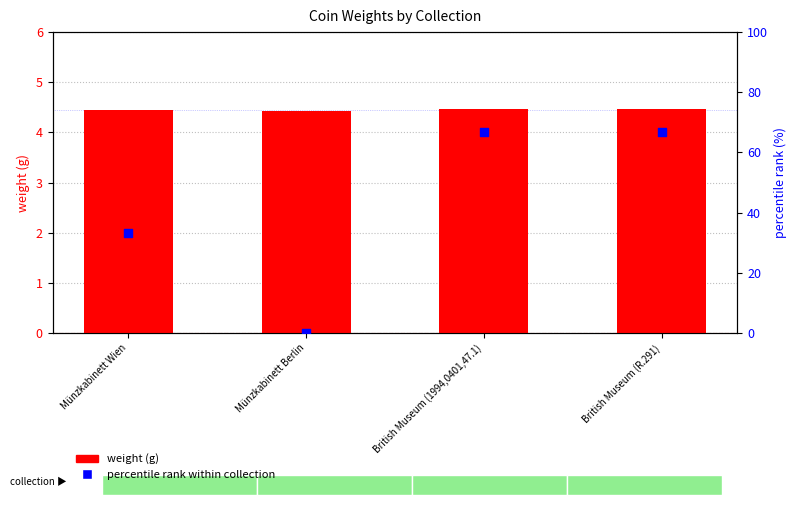

At which category is the sum across all series the highest?

British Museum (1994,0401,47.1)